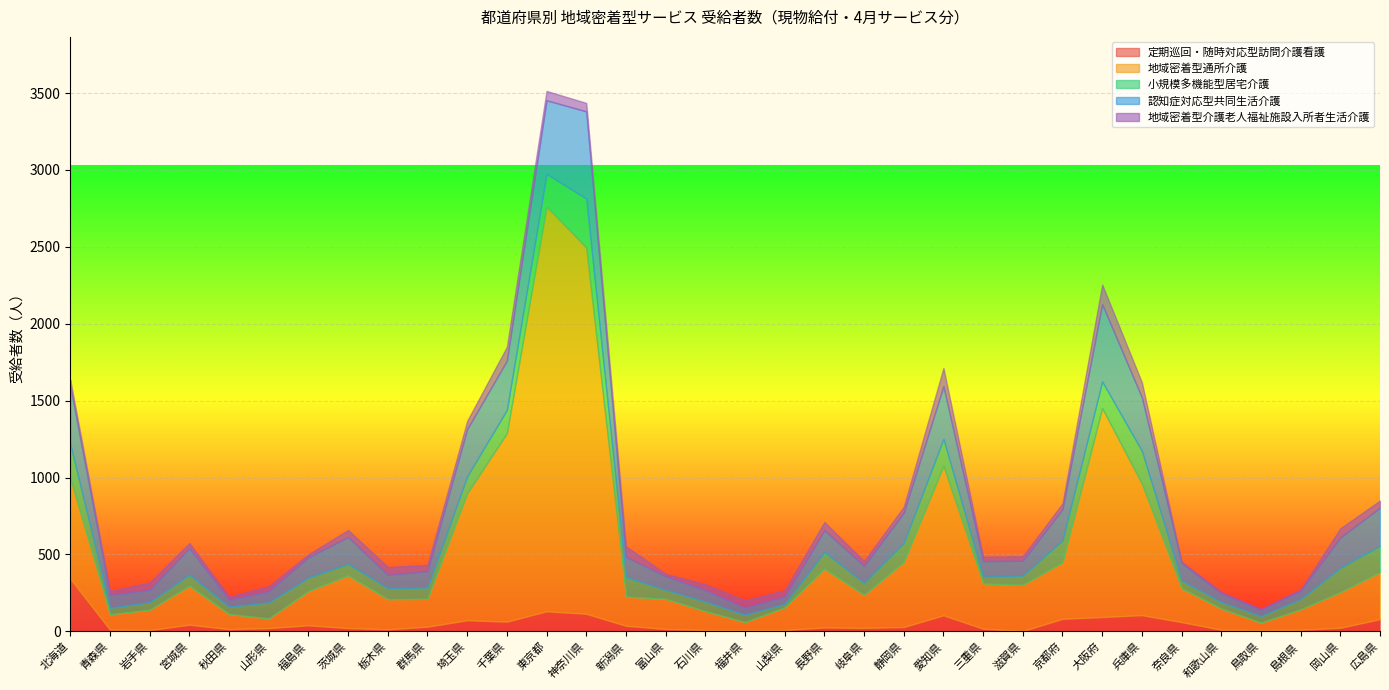

Between 栃木県 and 神奈川県, which series saw the biggest shift?

地域密着型通所介護